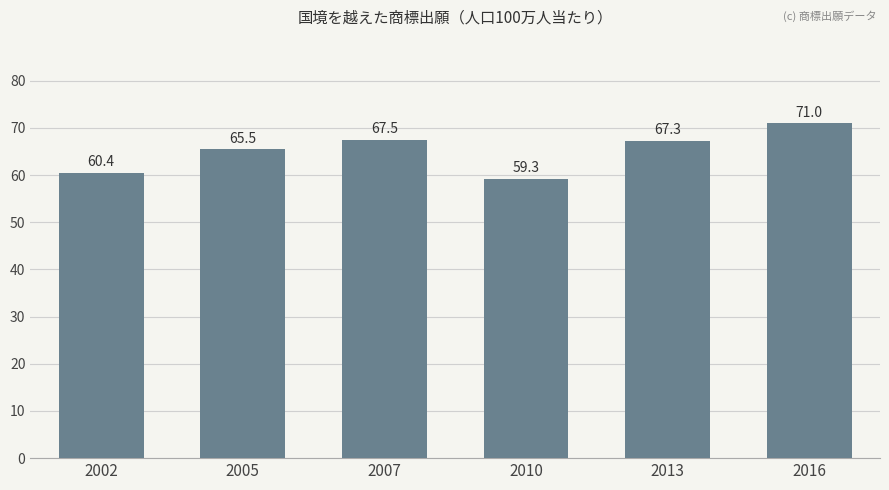

What is the maximum value shown in the chart?

71.0